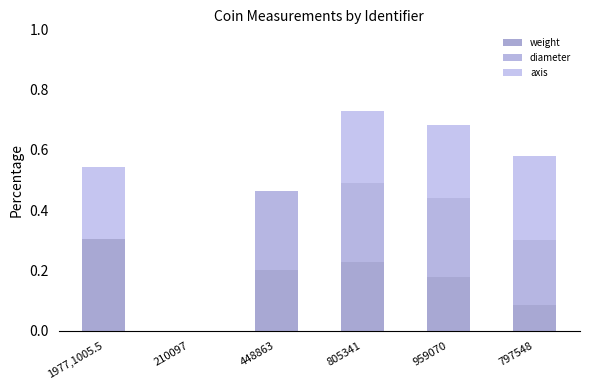

What is the approximate value of diameter at 448863?

0.3